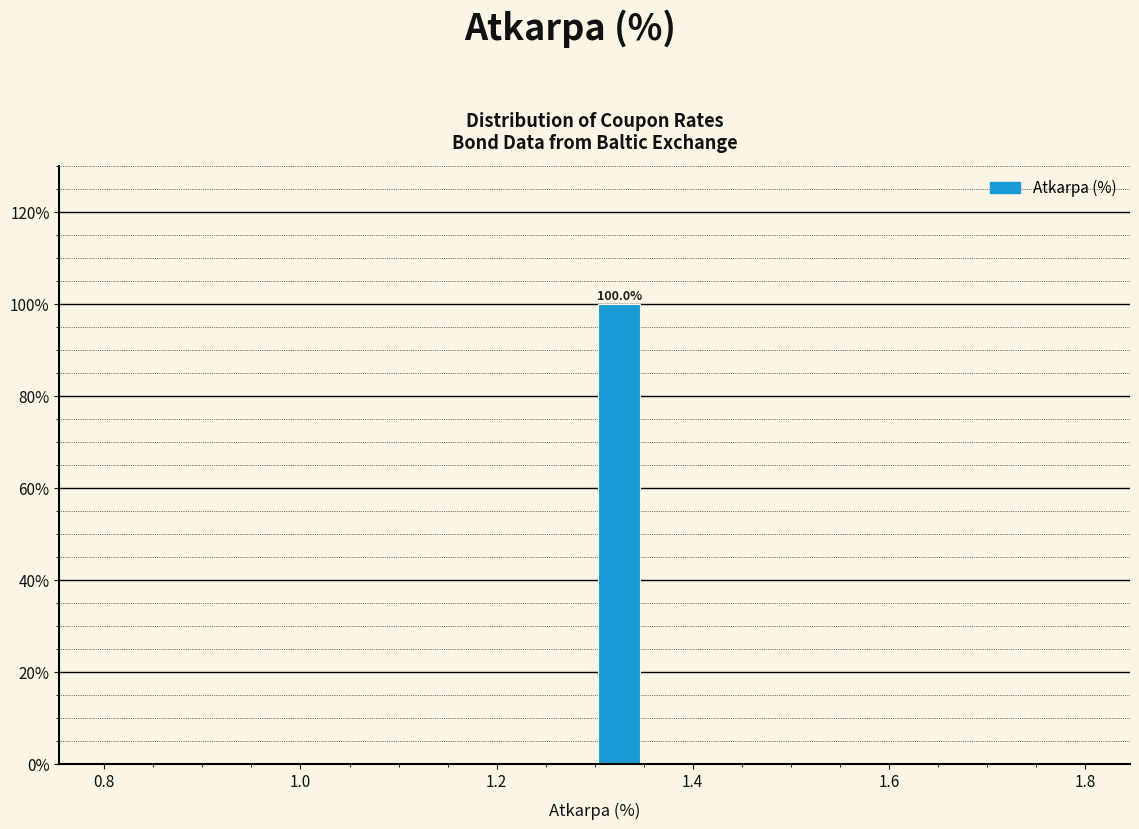

Around what value on the x-axis is the tallest bar? Give the approximate position of its centre, as read against the axis.

1.32